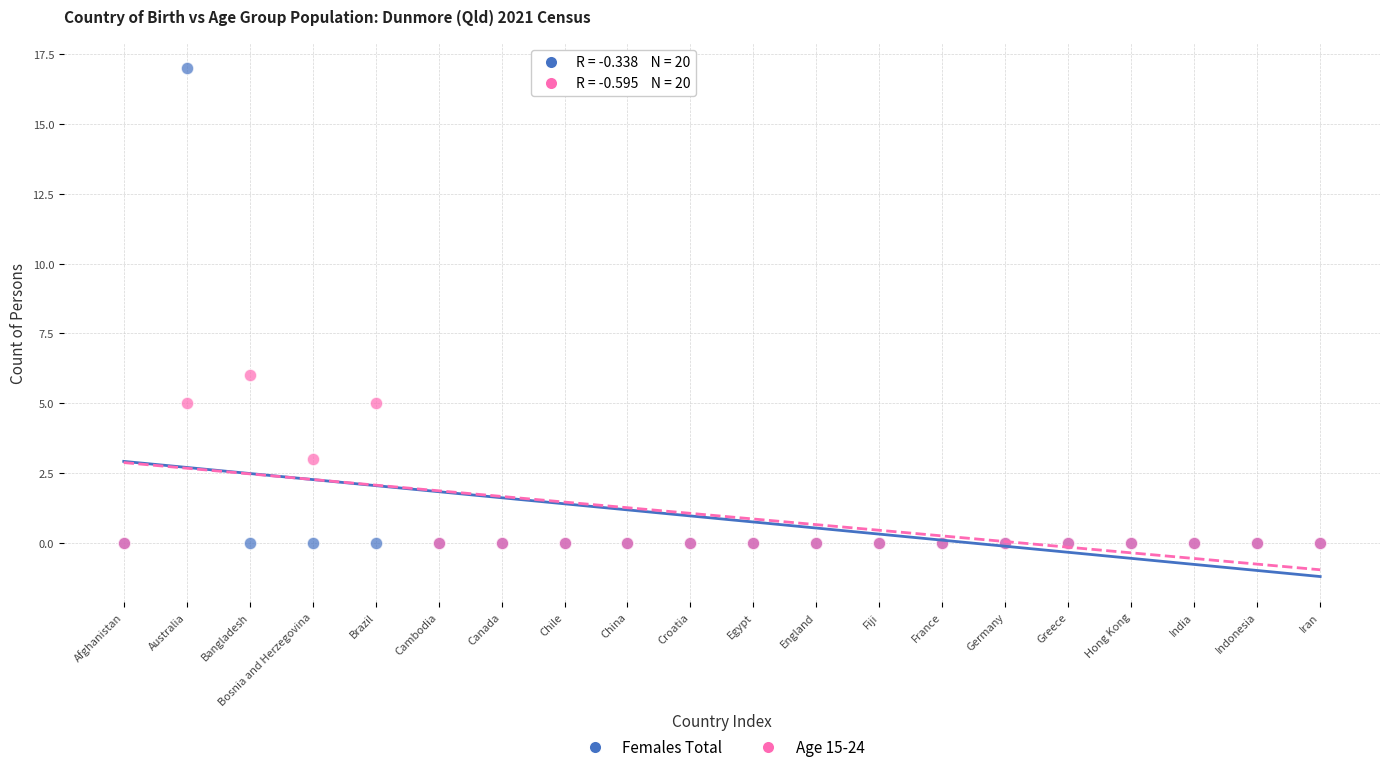

Across all series, what Y value is closest to 8?

6